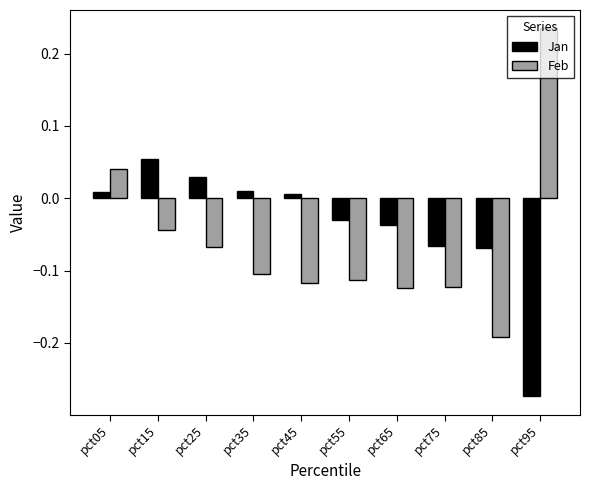

Which series has the largest total across all categories?

Jan